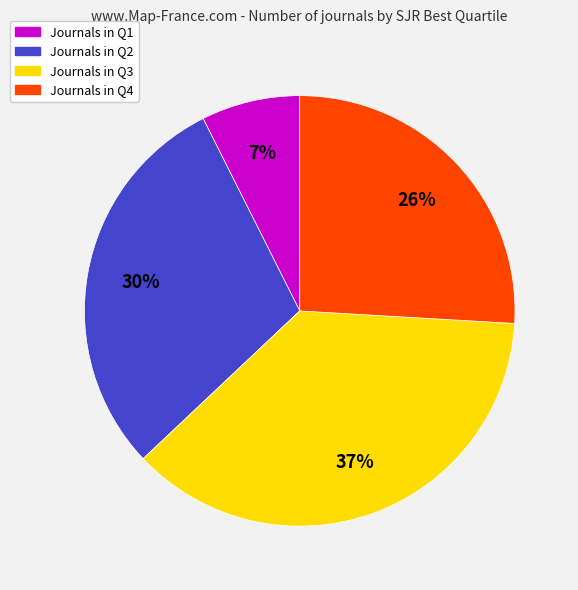

Is there any slice that represents more than half of the pie?

No